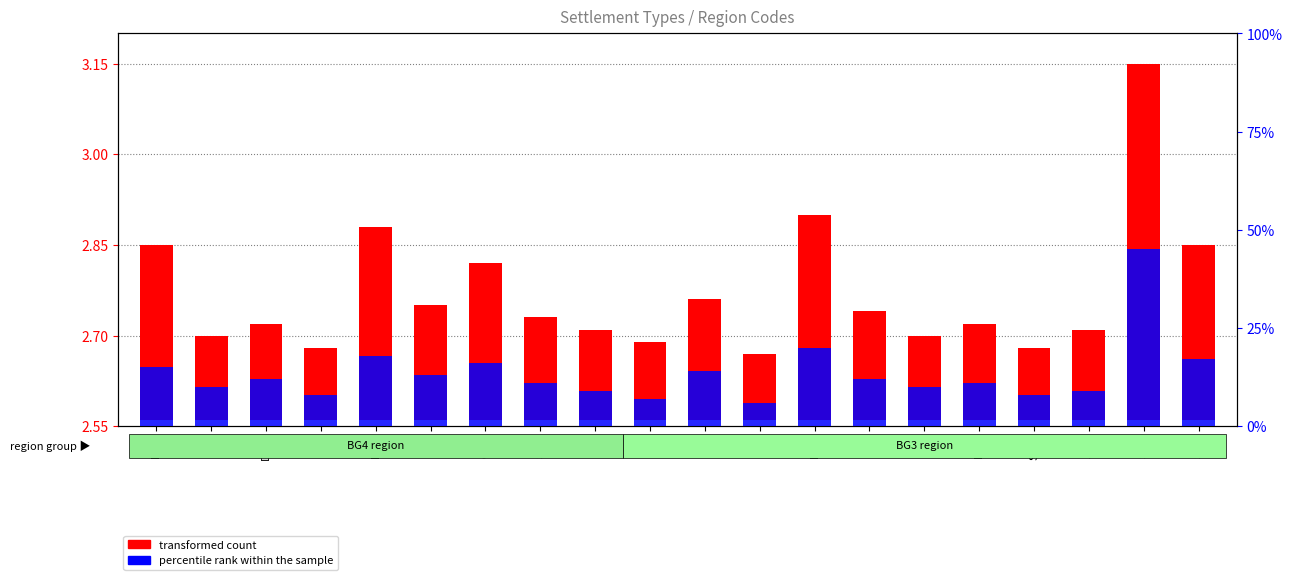

Does the chart contain stacked bars?

No